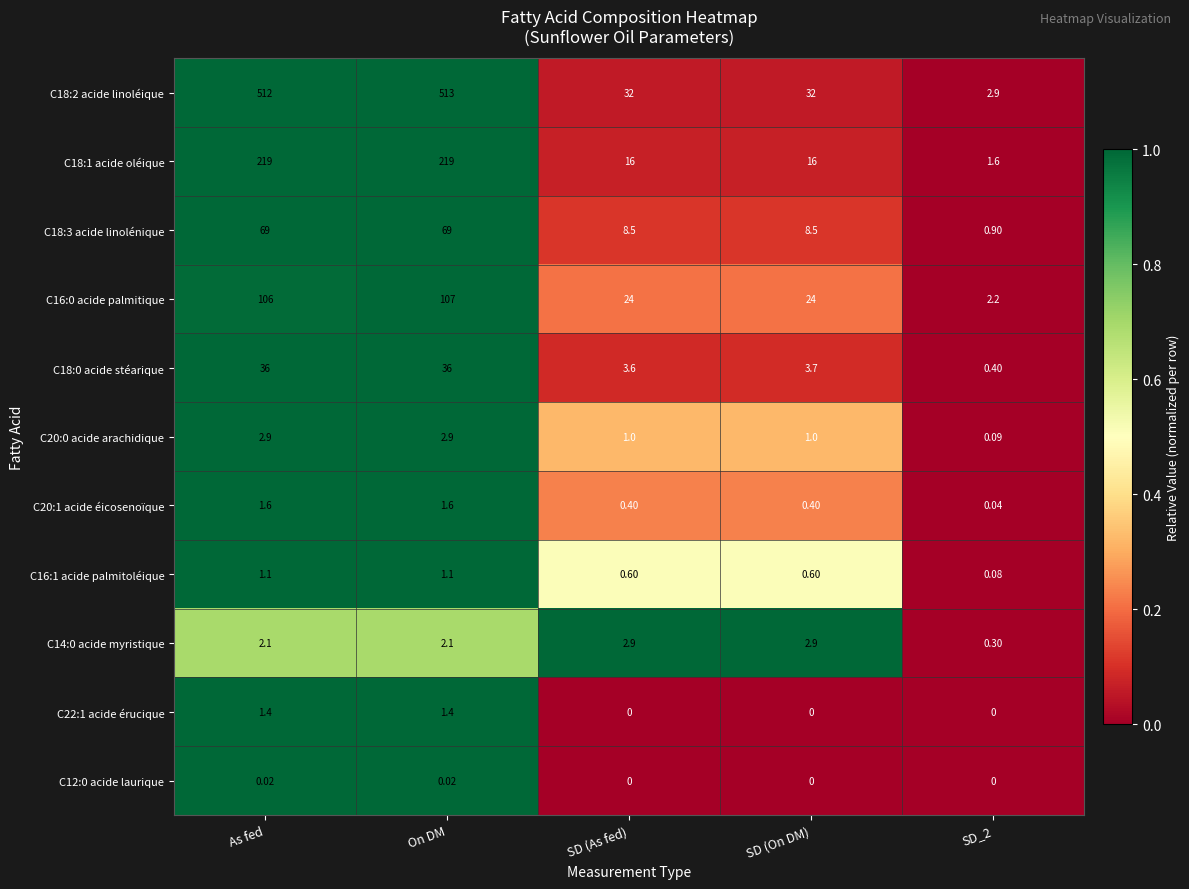

At which category is the sum across all series the highest?

On DM